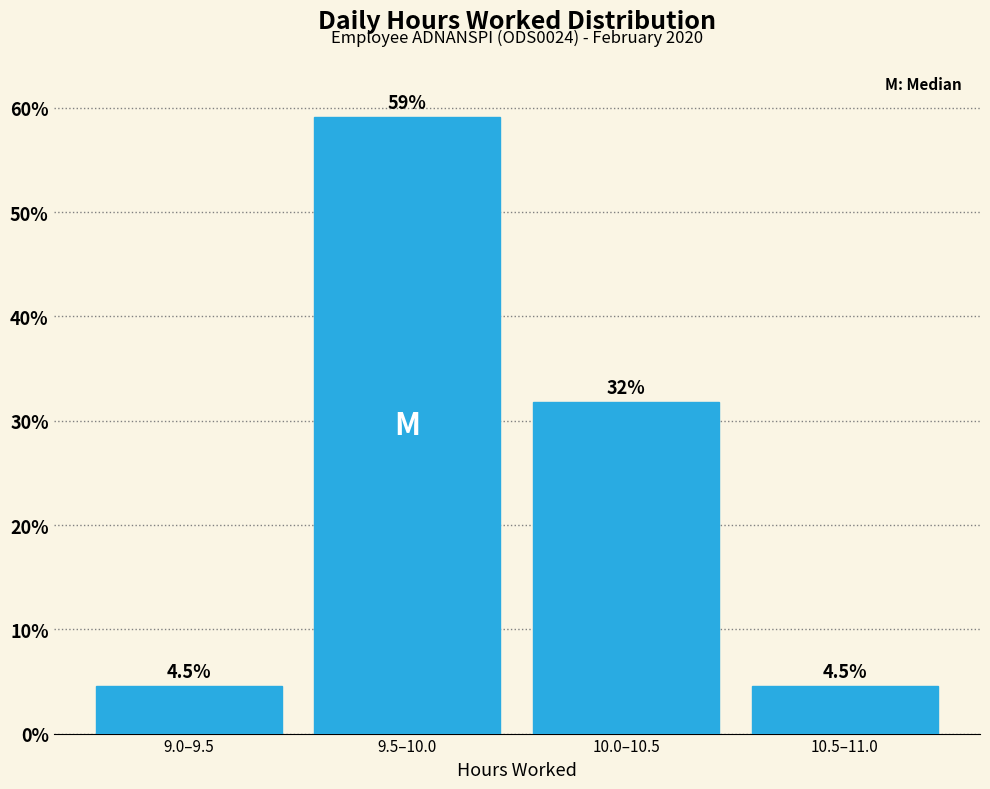

Reading right to left, transcribe all the data shown in this chart.

4.5	31.8	59.1	4.5